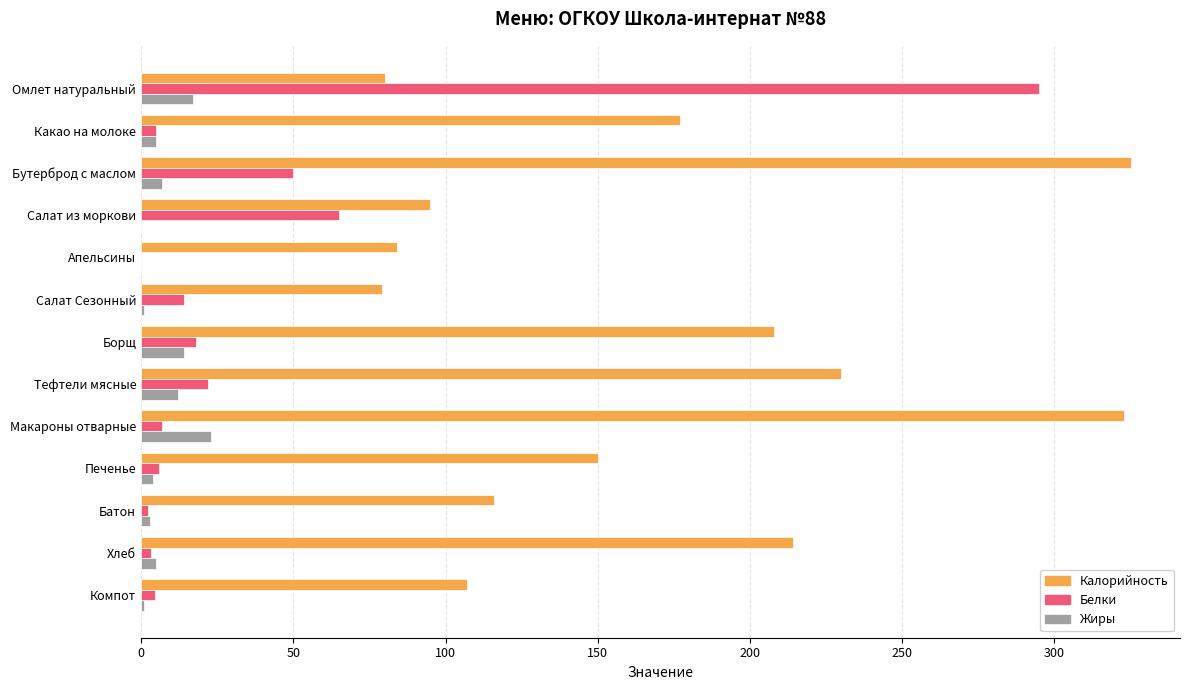

Between Апельсины and Макароны отварные, which series saw the biggest shift?

Калорийность